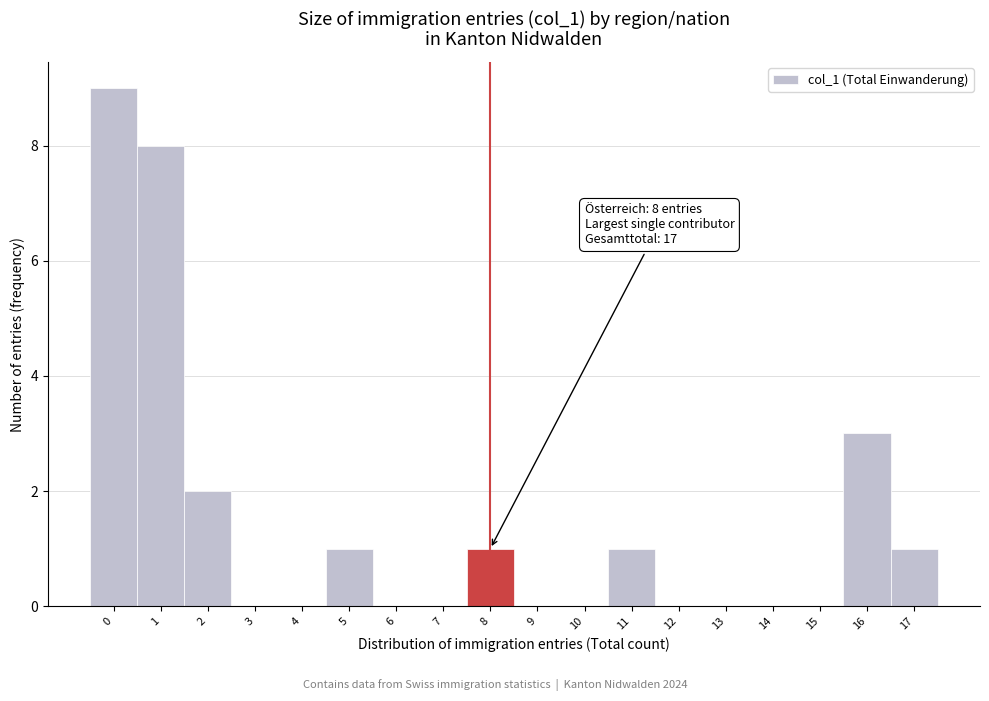

Which range on the x-axis has the tallest bar?

-0.5 to 0.5